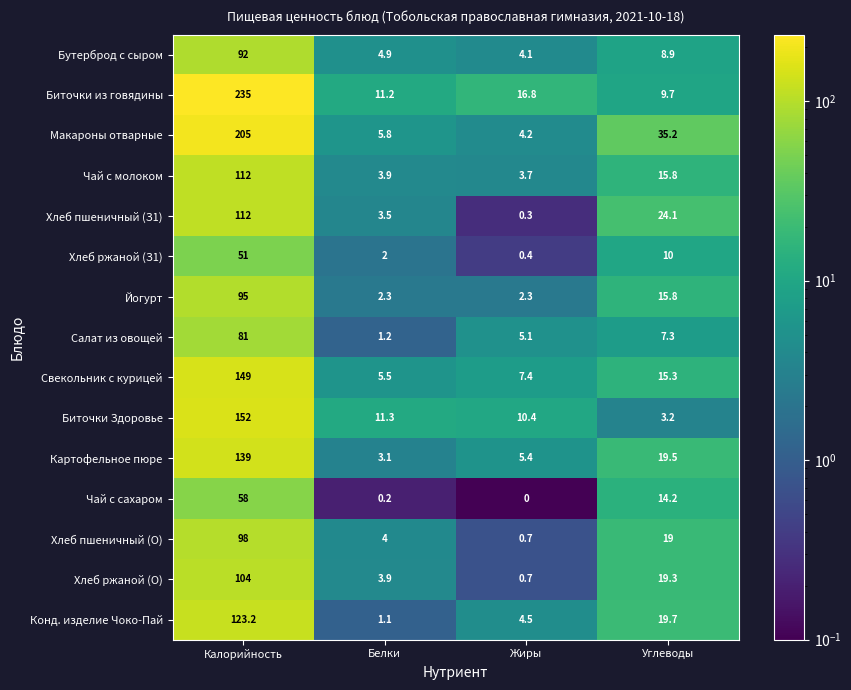

What is the sum of all Салат из овощей values?

94.6